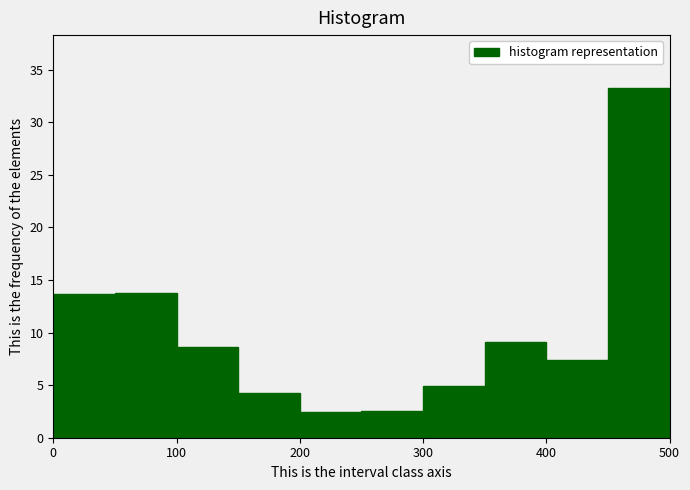

Reading left to right, list every bar in this chart as the range it spans on the x-axis followed by its height. The values are not printed on the chart, so give them approximately, as read against the axis.

0 to 50: 13.5
50 to 100: 14.0
100 to 150: 8.5
150 to 200: 4.5
200 to 250: 2.5
250 to 300: 2.5
300 to 350: 5.0
350 to 400: 9.0
400 to 450: 7.5
450 to 500: 33.5